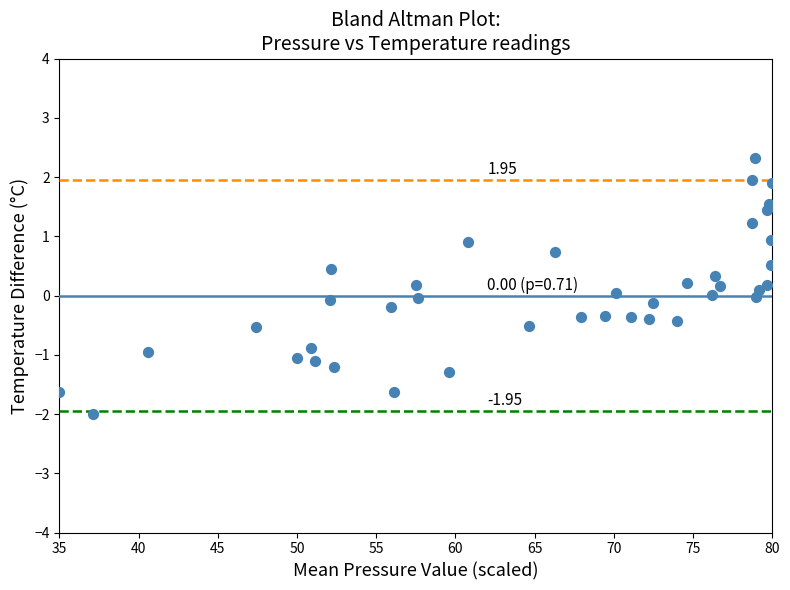

What is the range of Y values (max minus min)?

4.3